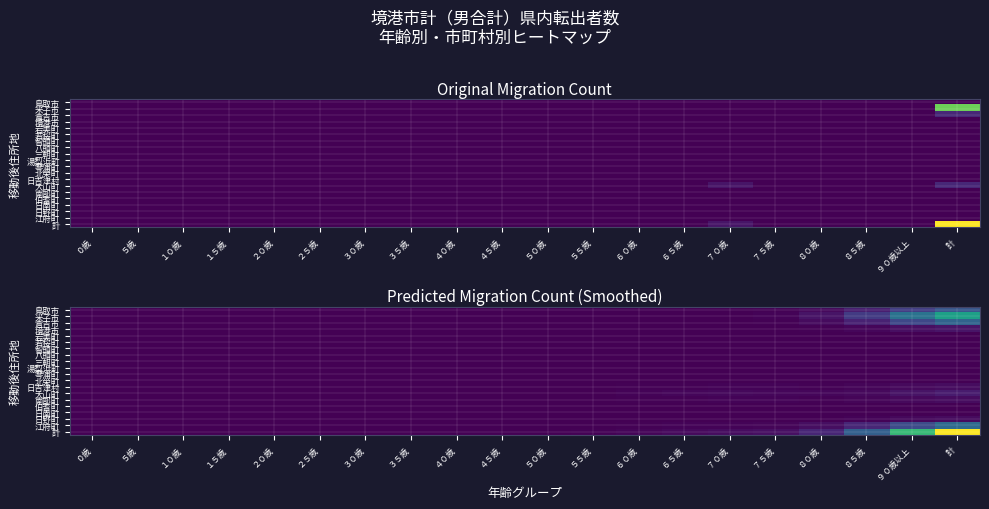

At which category does the chart reach its peak across all series?

計